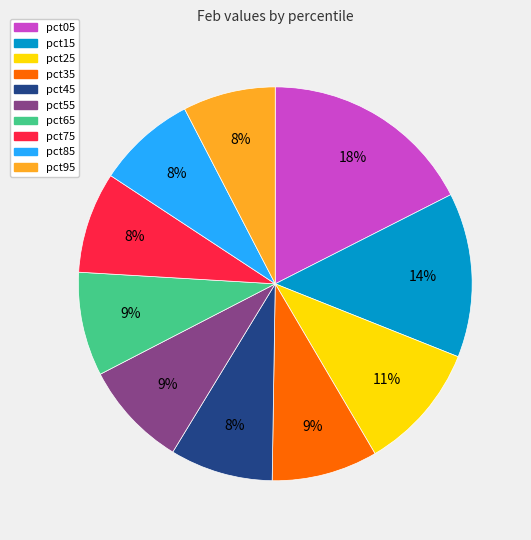

Combined, do pct55 and pct15 account for over 50%?

No